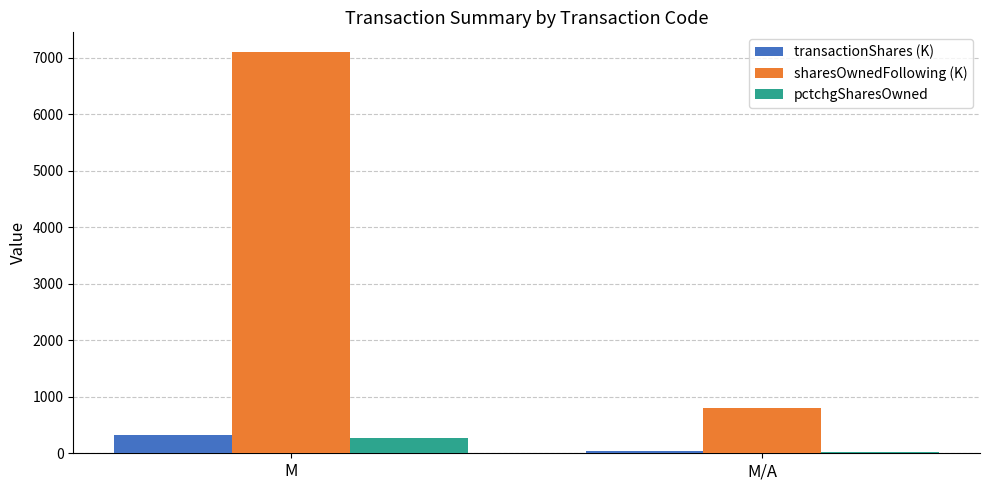

Are the bars grouped side by side (vs. stacked)?

Yes